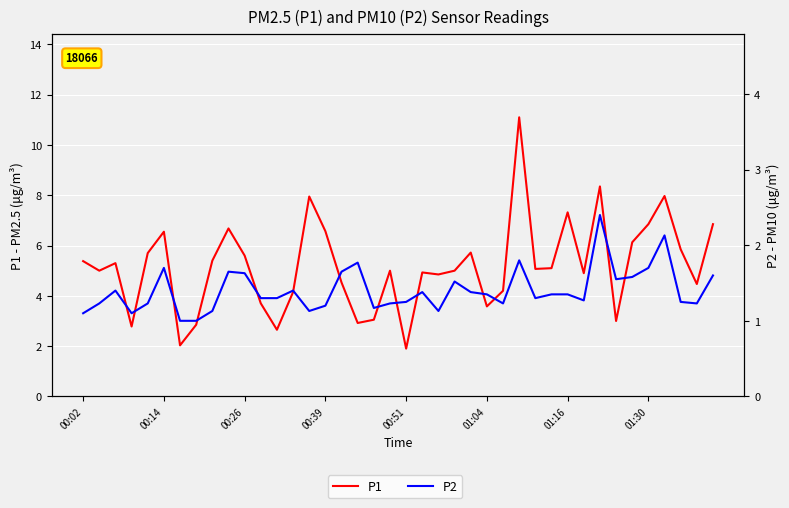

At how many categories does at least one series exceed 4?

30